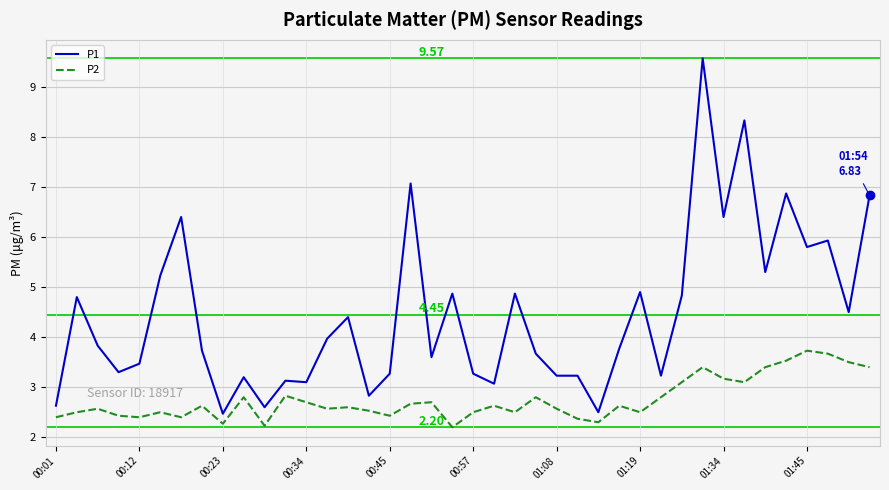

At how many categories does at least one series exceed 7?

3